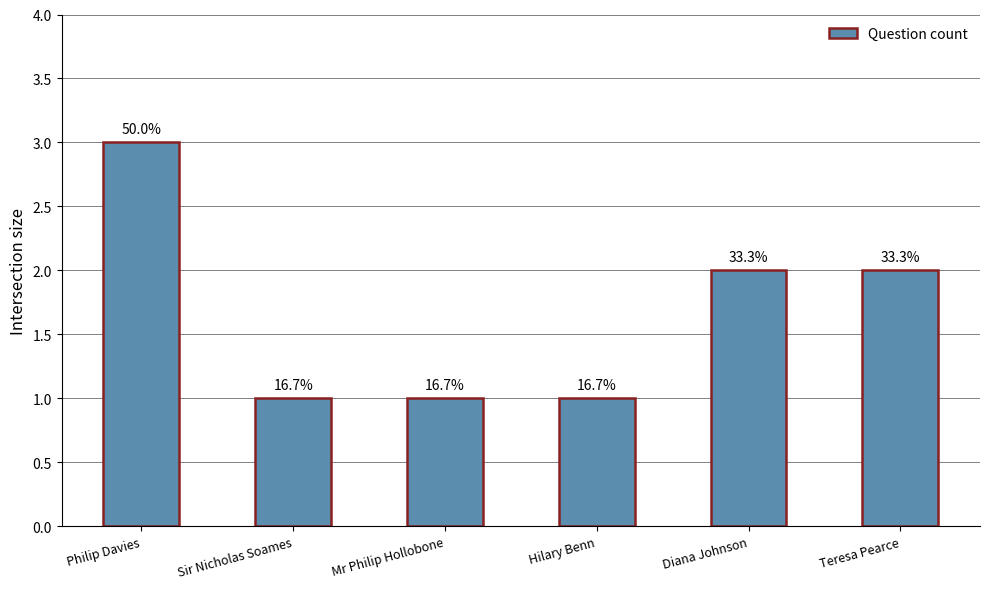

How many bars are there in total?

6